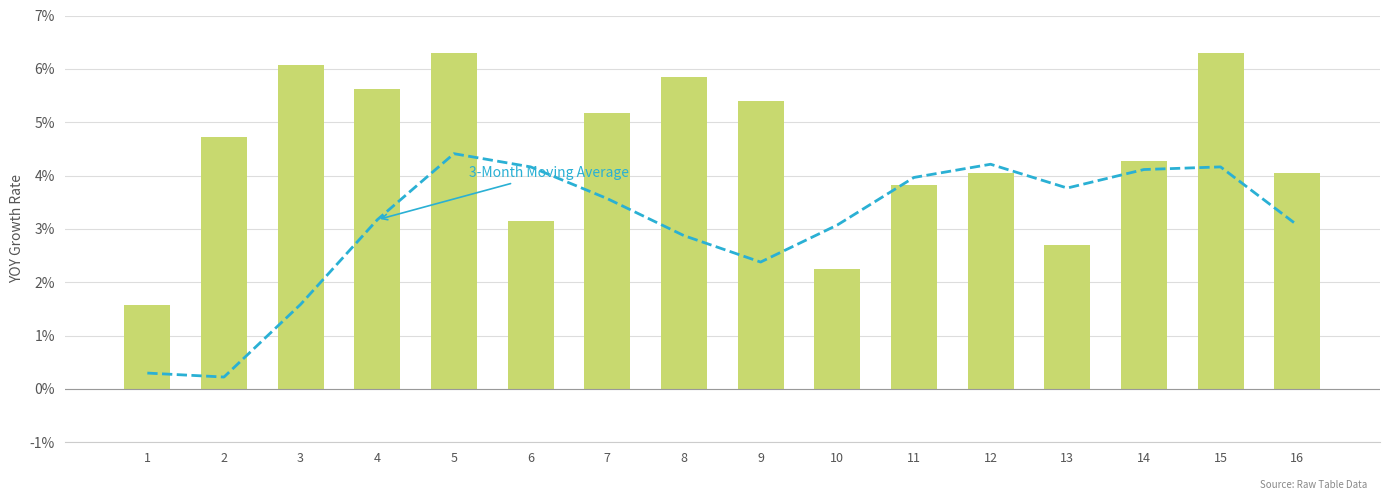

What is the minimum value for A?

1.6